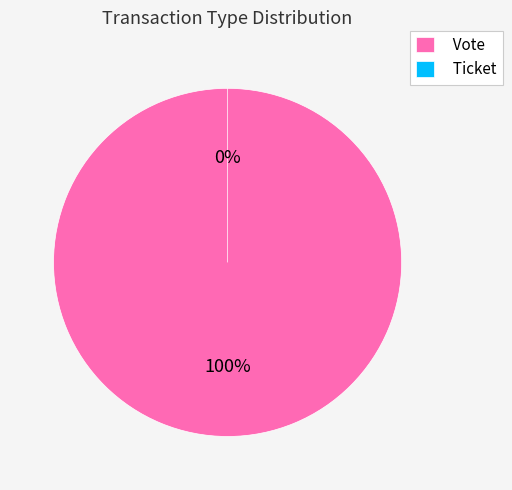

Rank the categories by value from highest to lowest.

Vote, Ticket